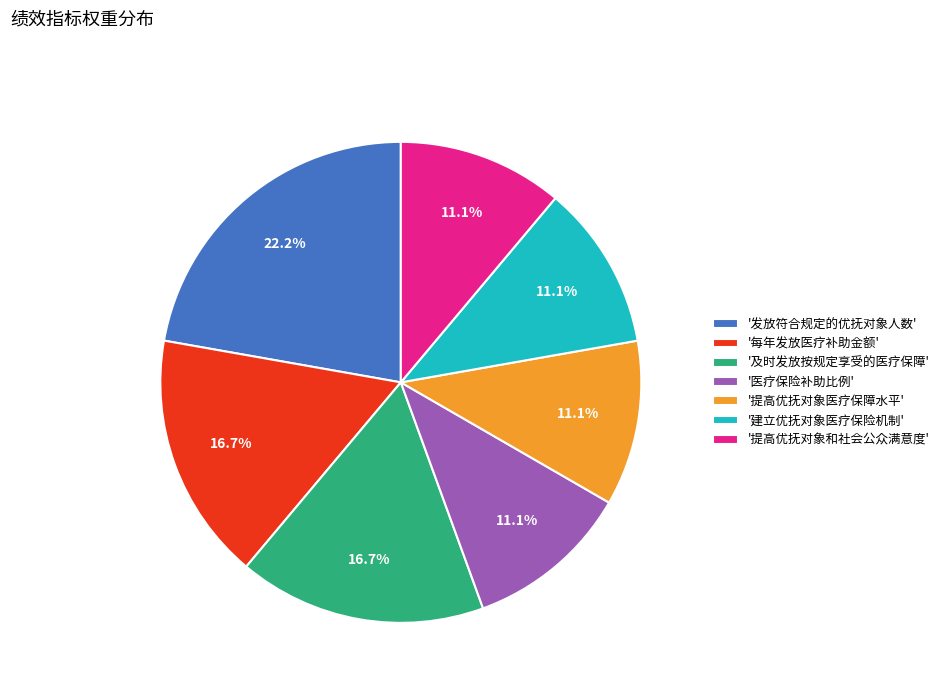

How much of the chart is everything except '及时发放按规定享受的医疗保障'?

83.3%